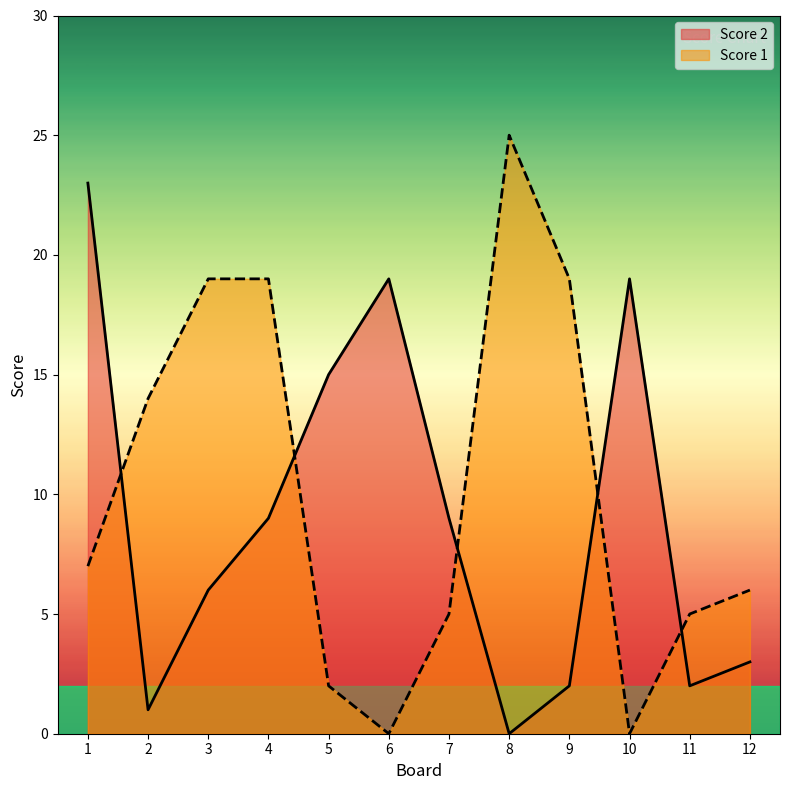

How many data points in Score 1 are less than 7?

6